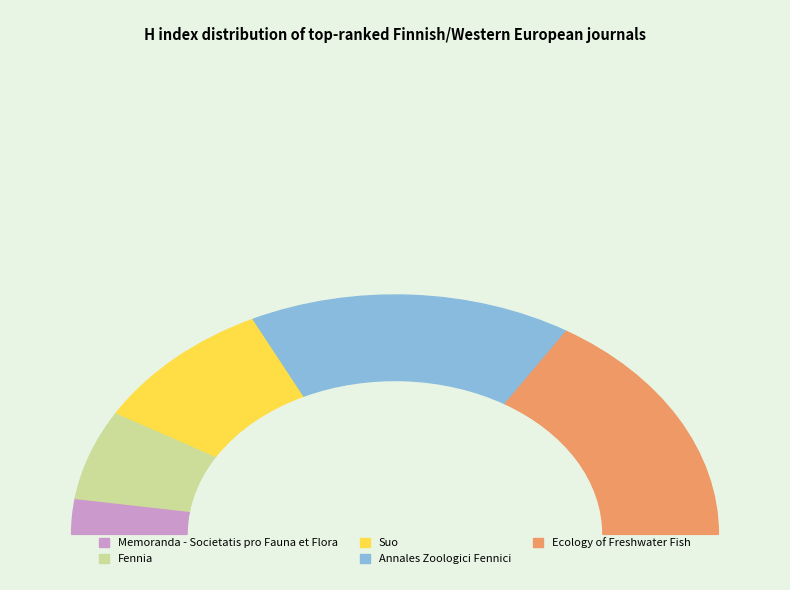

The Memoranda - Societatis pro Fauna et Flora slice represents 10% of the pie. True or false?

False